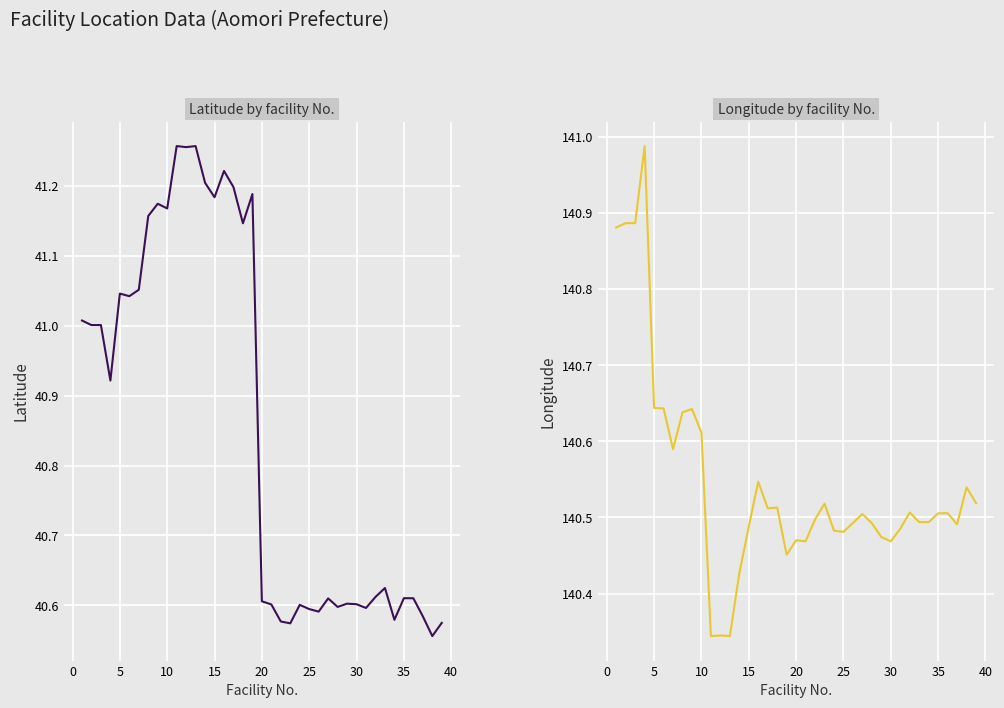

List the series in order of their overall mean, highest first.

longitude, latitude